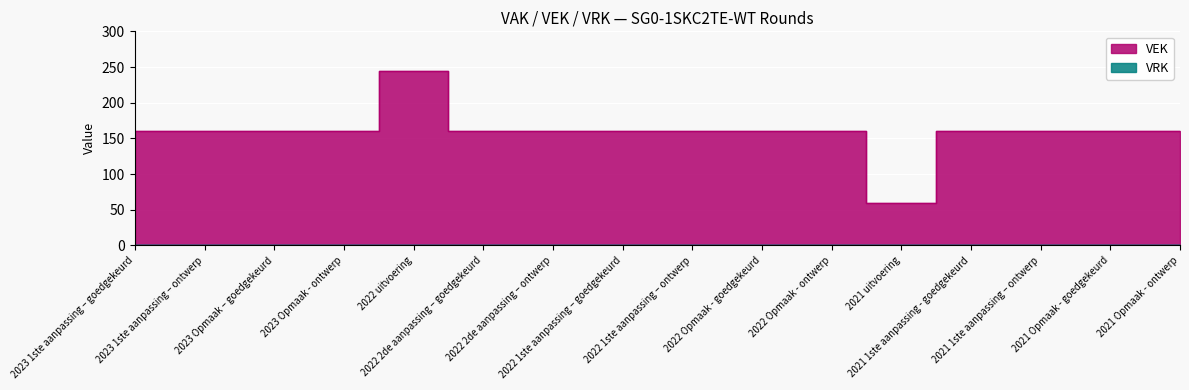

What is the smallest value displayed?

60